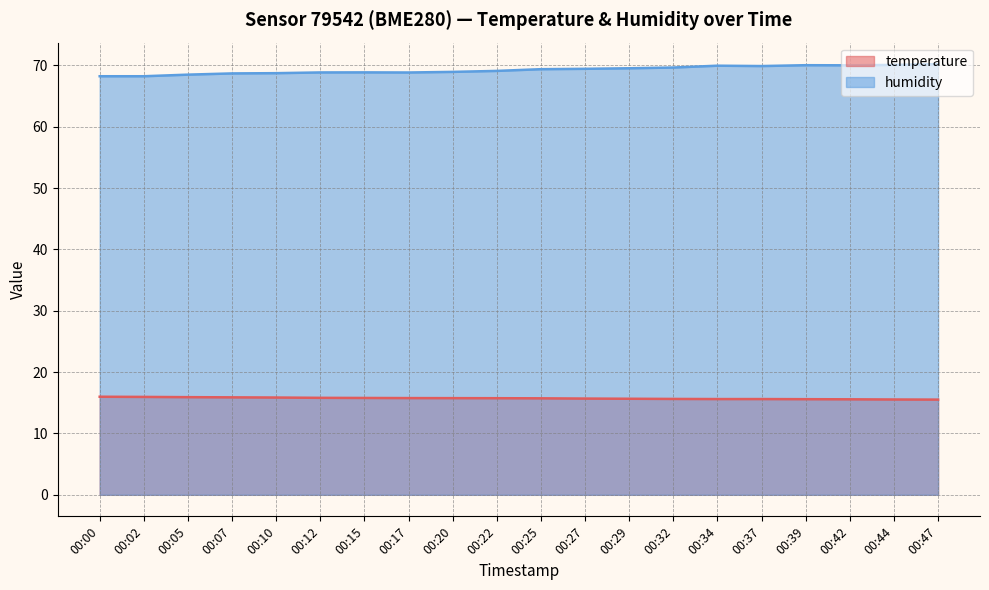

What is the value of the temperature point at the 3rd from the left?

15.9